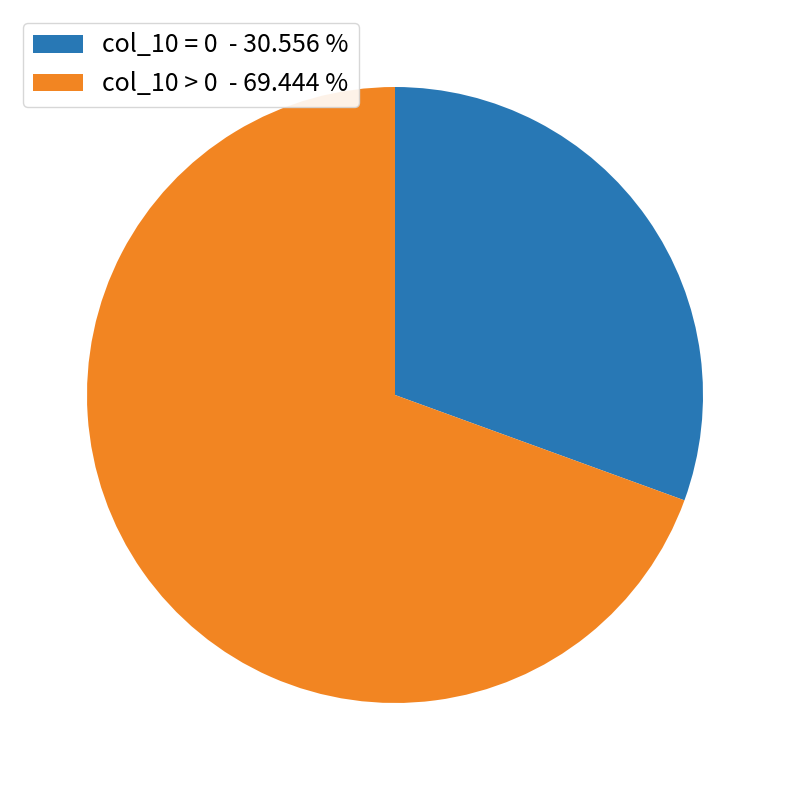

How many segments does this pie chart have?

2